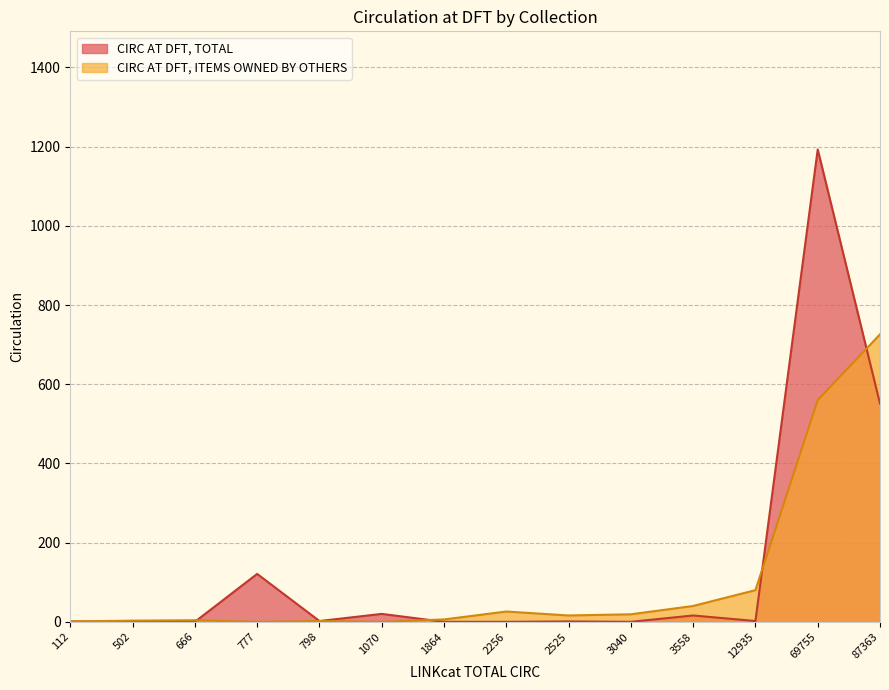

What is the difference between the second highest and second lowest values in the CIRC AT DFT, TOTAL series?

551